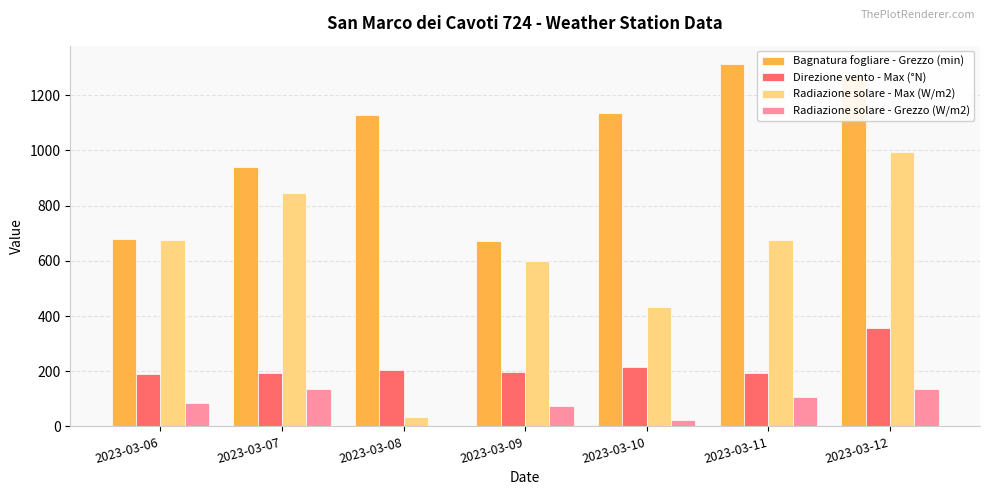

At which category is the sum across all series the highest?

2023-03-12